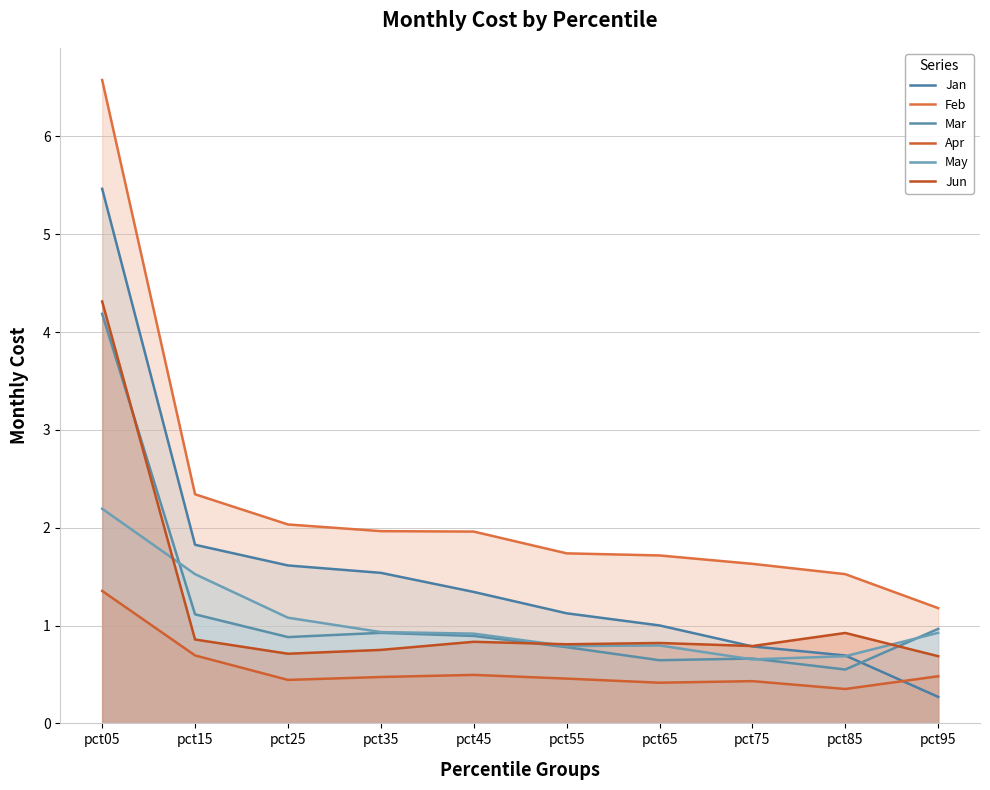

How many lines are shown in the chart?

6